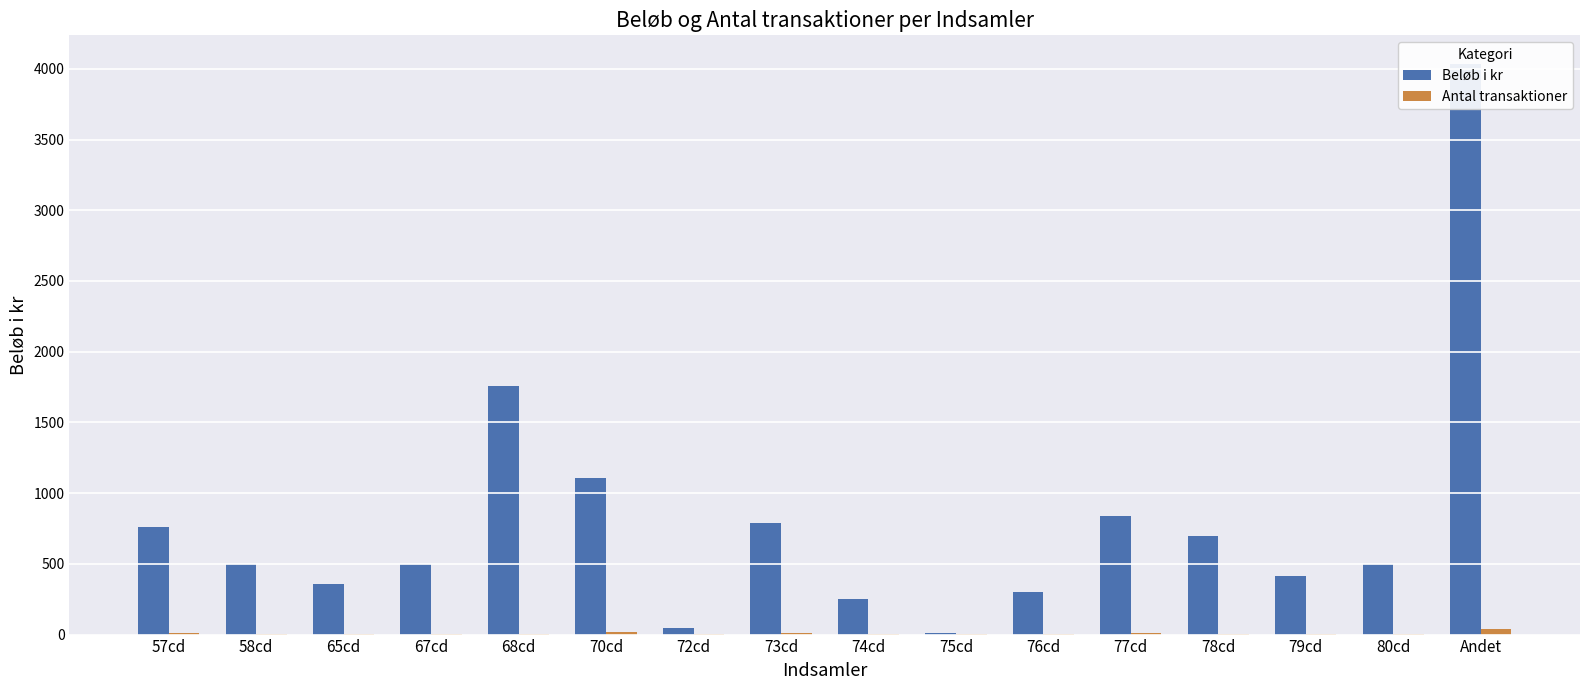

Is the value of Antal transaktioner at 65cd greater than the value of Beløb i kr at 73cd?

No